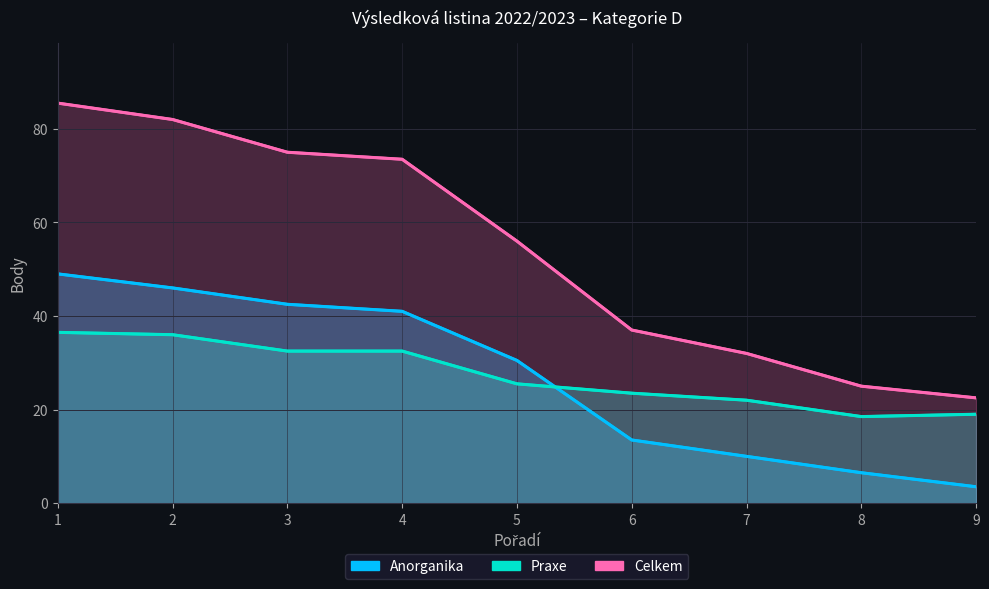

Rank the series at 3 from lowest to highest value.

Praxe, Anorganika, Celkem